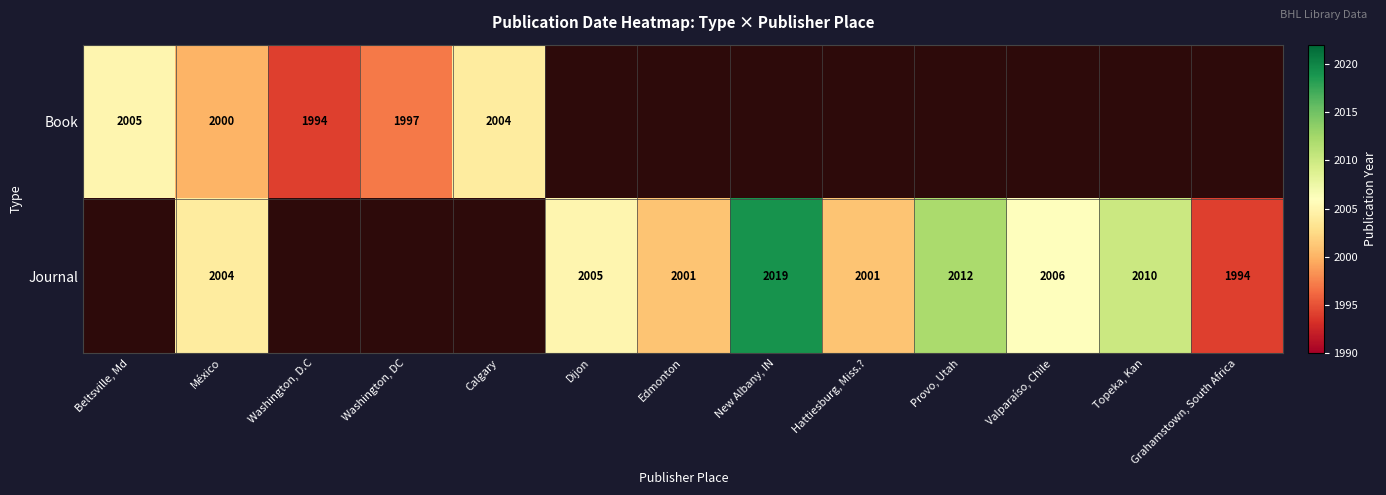

Count the number of data series in this chart.

2